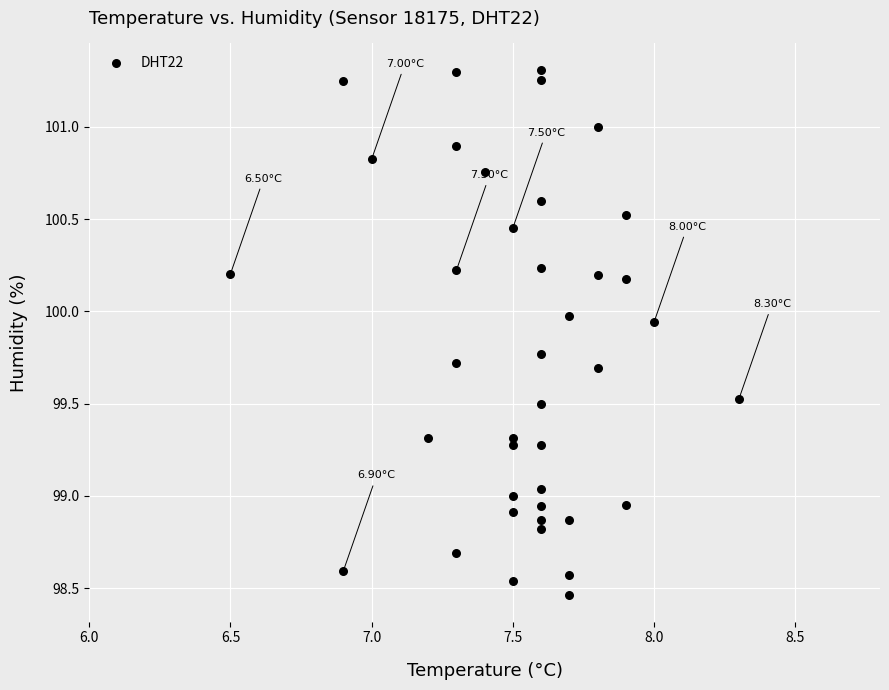

What is the range of Y values (max minus min)?

2.8